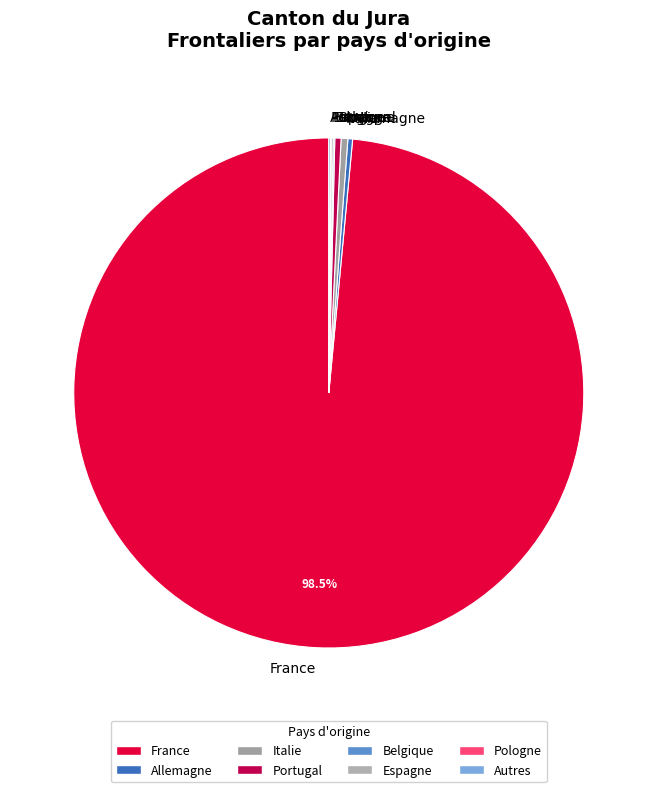

Is there any slice that represents more than half of the pie?

Yes